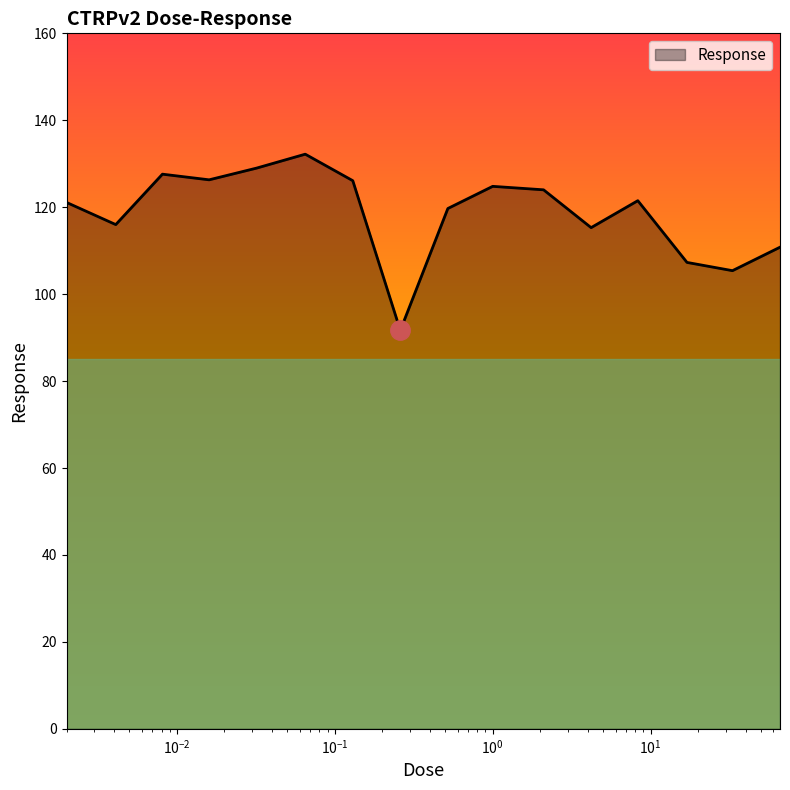

What is the greatest value displayed?

132.2